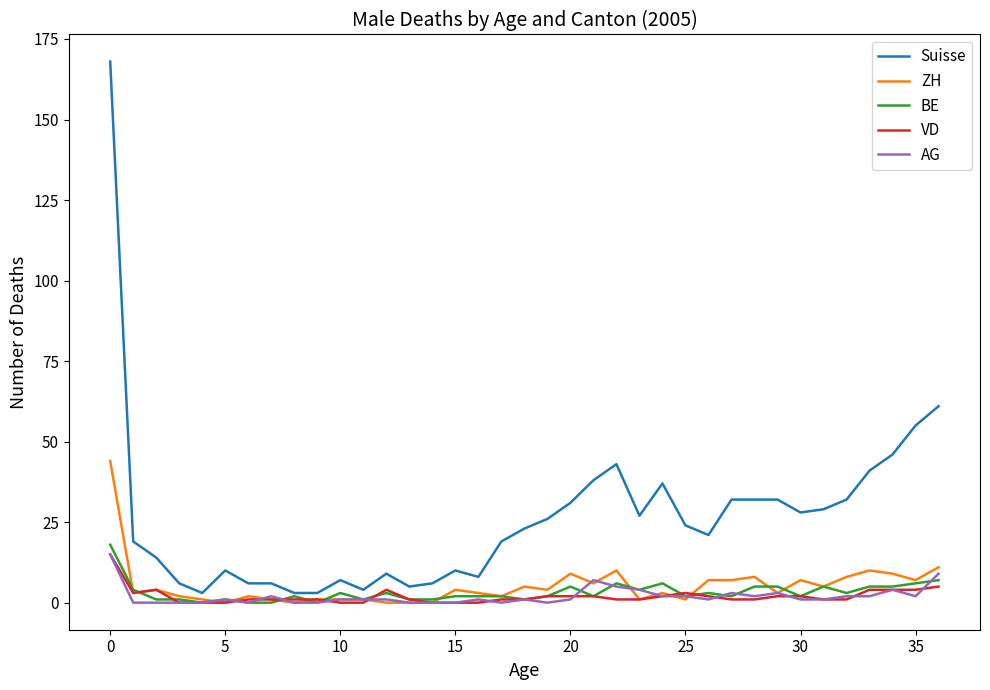

Which series has the largest total across all categories?

Suisse